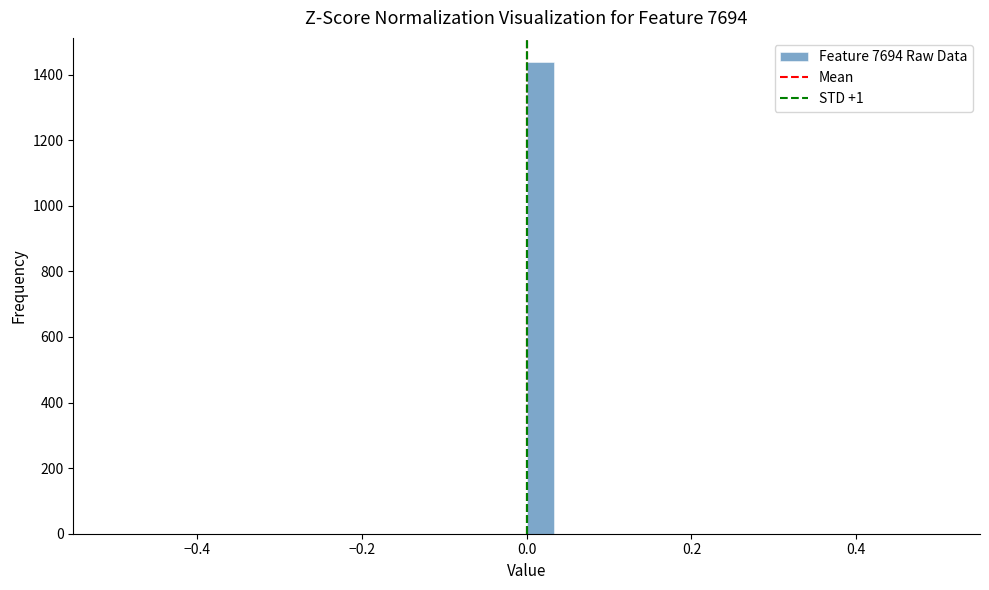

Read against the x-axis, roughly where is the centre of the tallest bar?

0.02